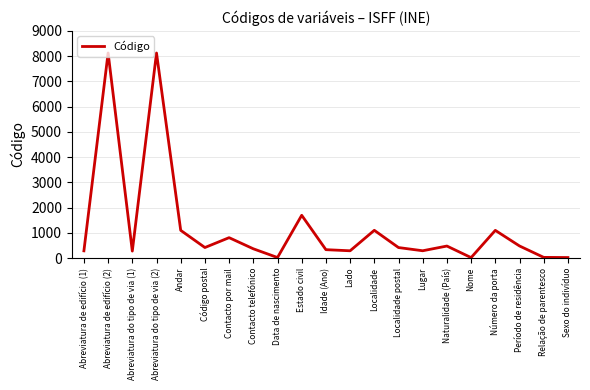

Between Nome and Idade (Ano), which is larger?

Idade (Ano)